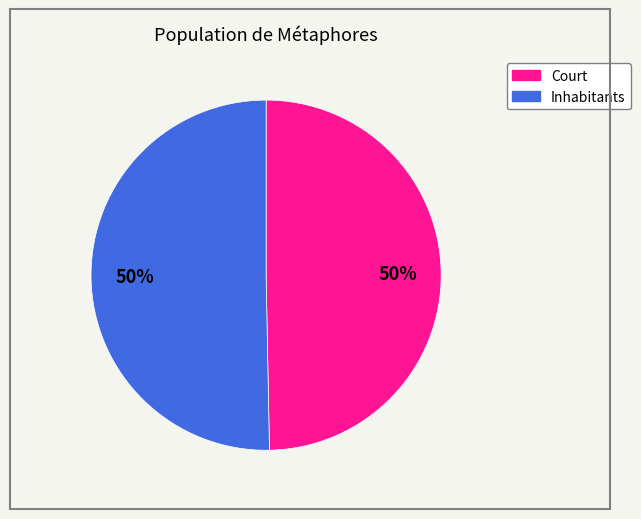

What percentage is the Court slice, to the nearest percent?

50%